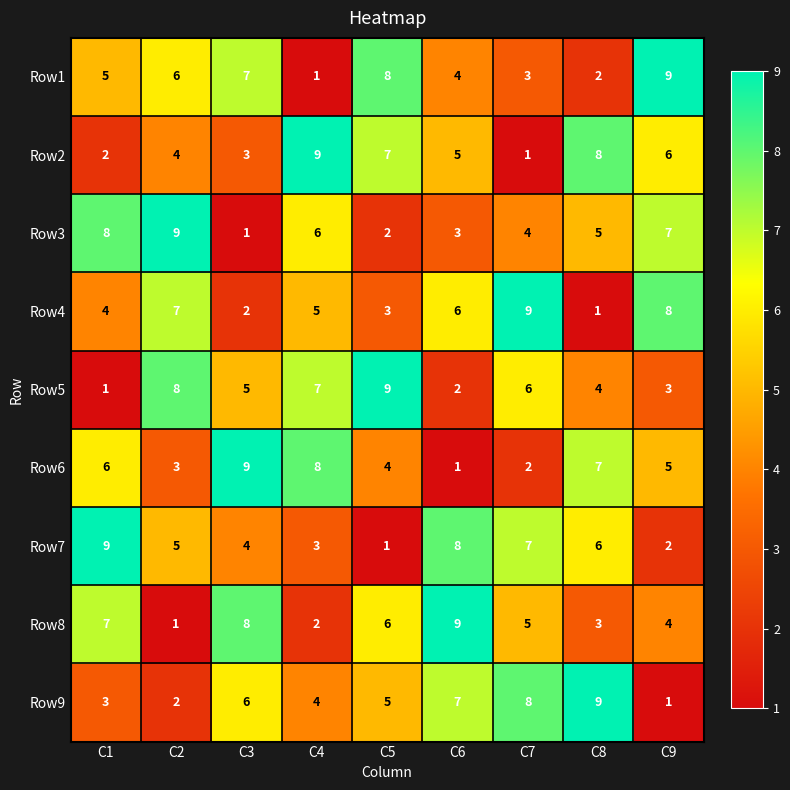

What is the sum of the Row4 values at C2 and C4?

12